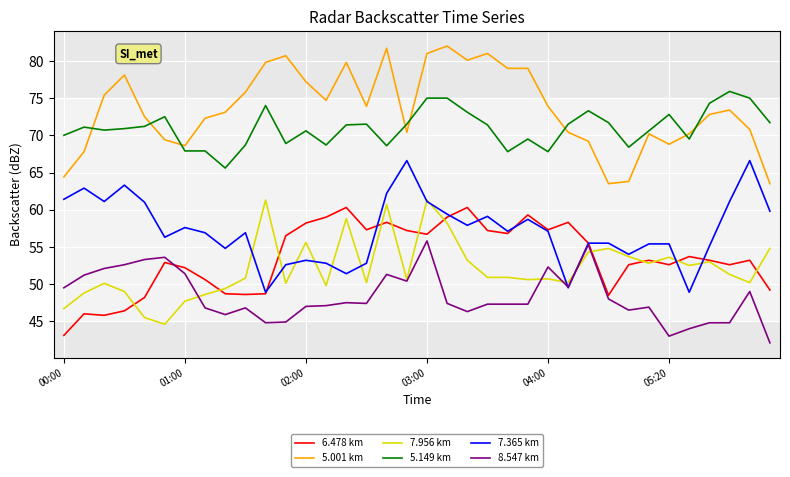

What is the smallest value displayed?

42.1